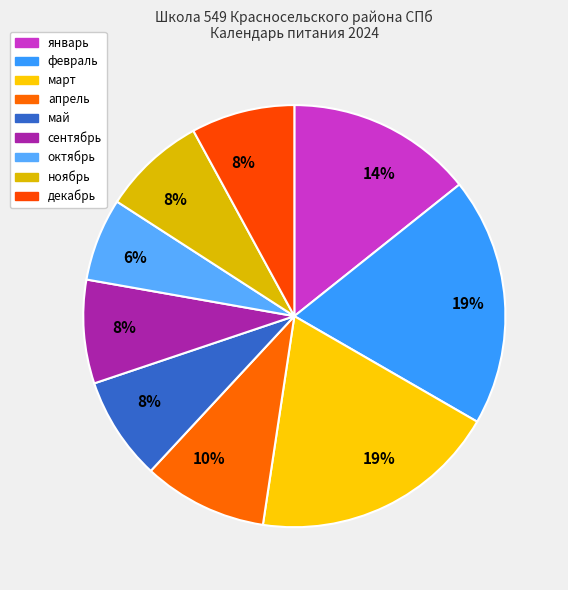

Combined, what portion of the pie is декабрь and апрель?

17.2%